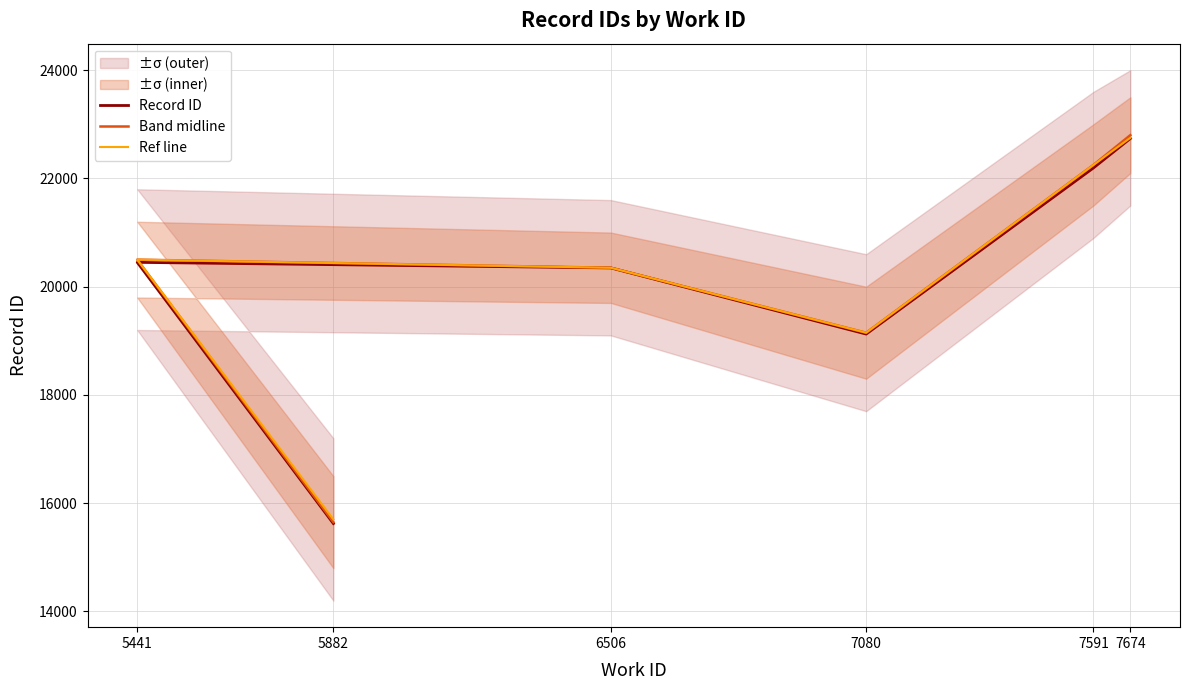

Does the chart have visible grid lines?

Yes